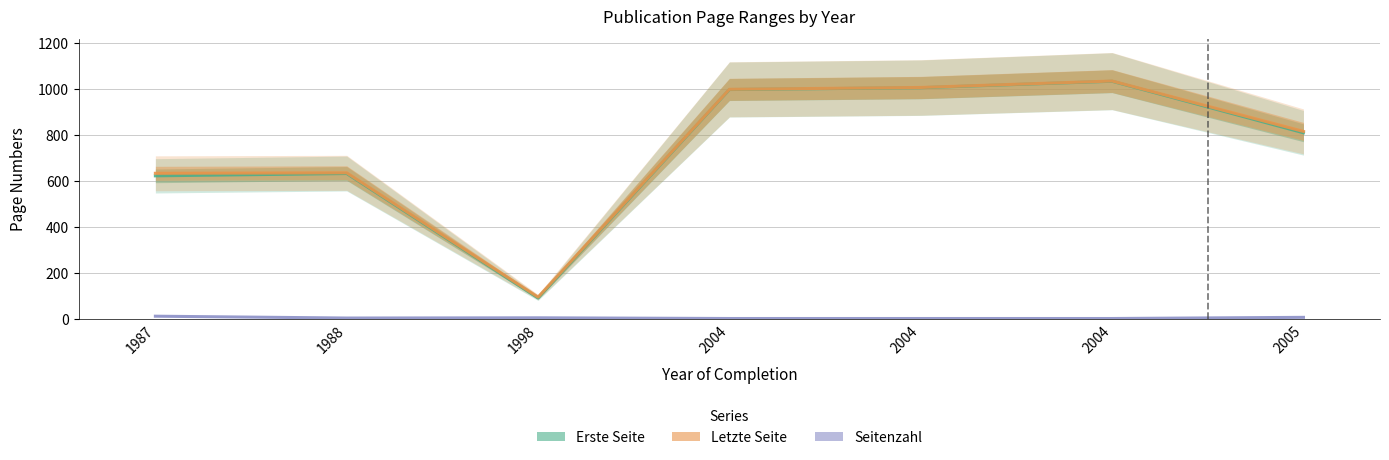

Does the chart display data point markers on the line(s)?

No